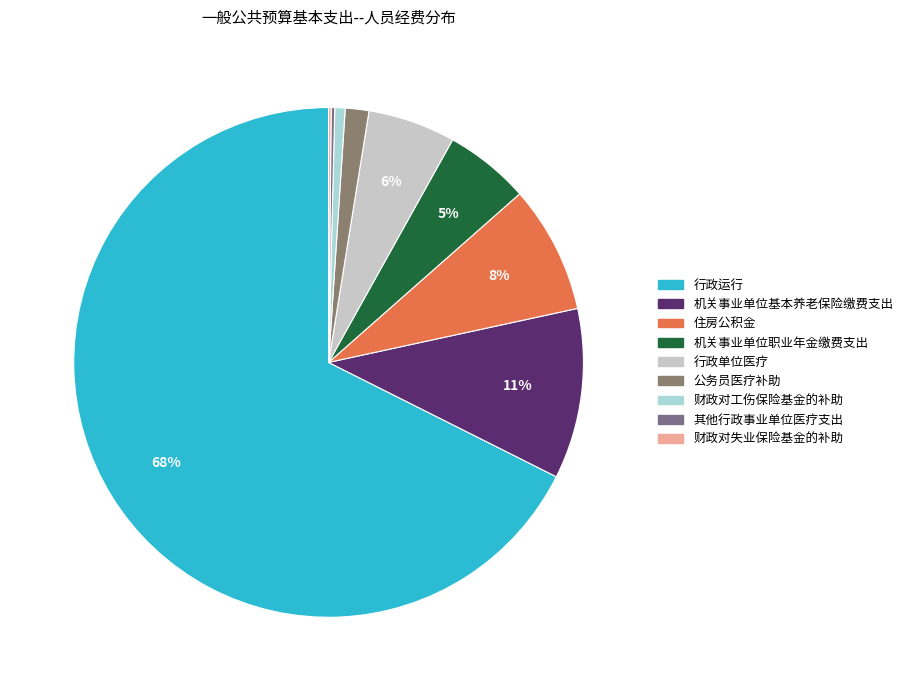

Combined, do 财政对失业保险基金的补助 and 机关事业单位基本养老保险缴费支出 account for over 50%?

No